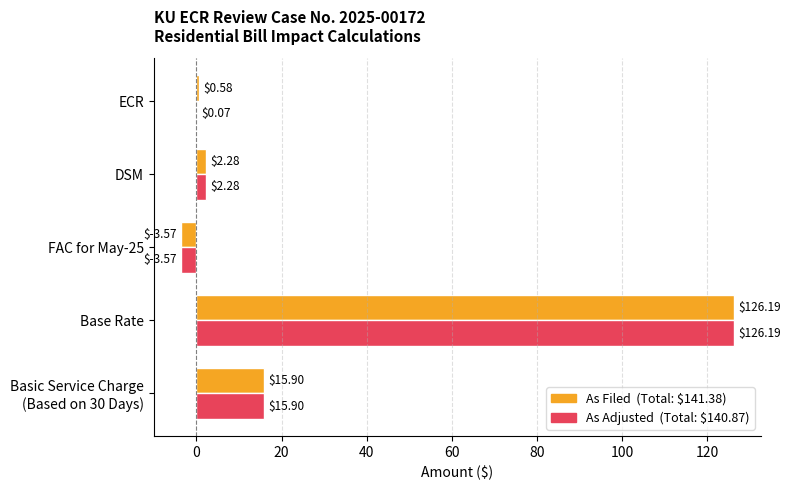

At which category is the sum across all series the highest?

Base Rate